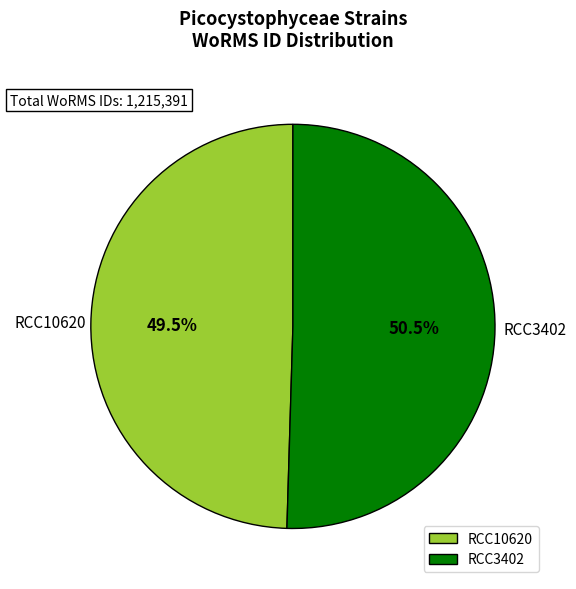

True or false: RCC3402 accounts for 42% of the total.

False